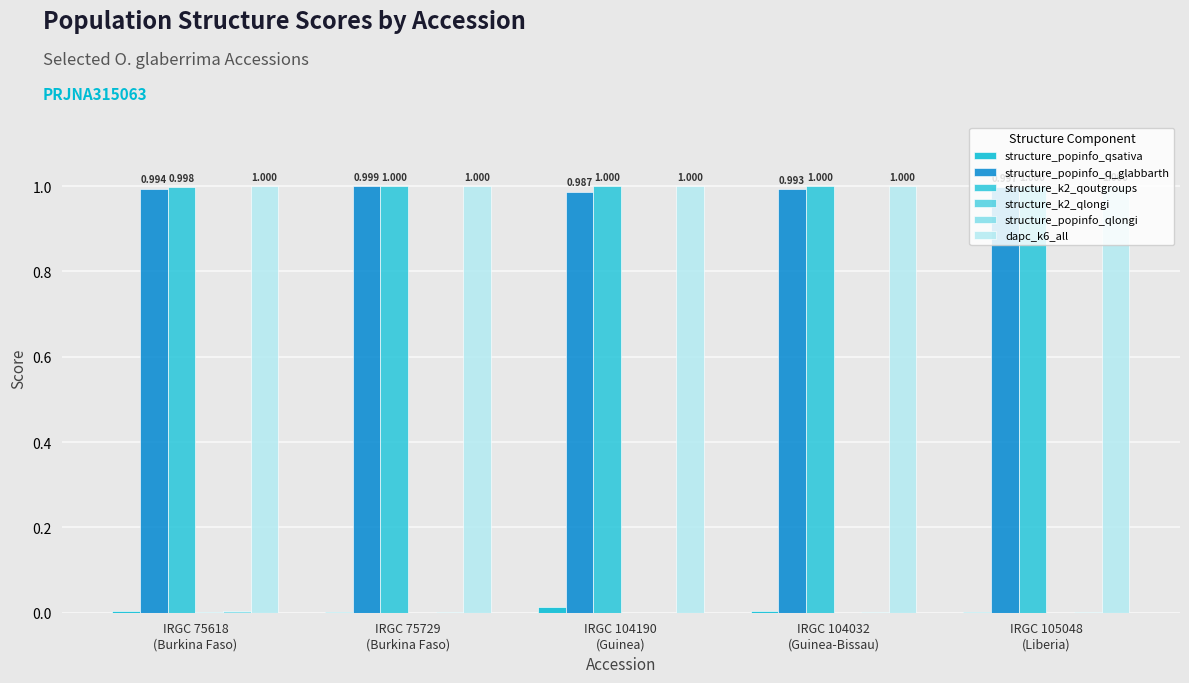

Rank the categories by structure_popinfo_qsativa value from lowest to highest.

IRGC 75729
(Burkina Faso), IRGC 105048
(Liberia), IRGC 75618
(Burkina Faso), IRGC 104032
(Guinea-Bissau), IRGC 104190
(Guinea)